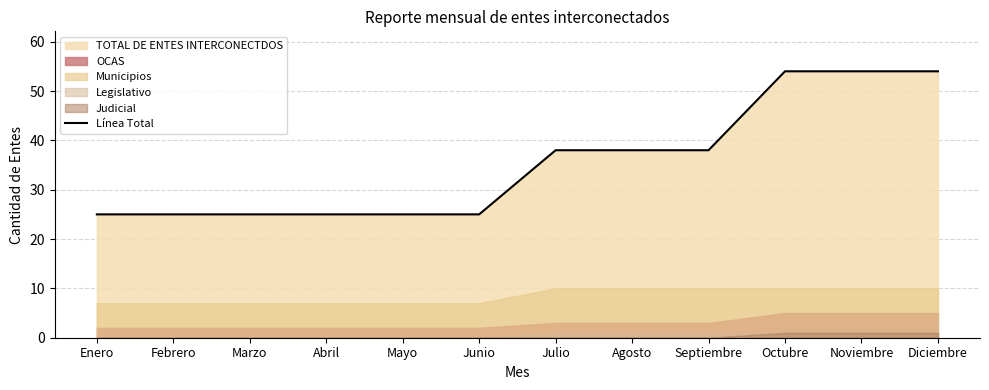

What is the difference between the values at Febrero and Noviembre?

29